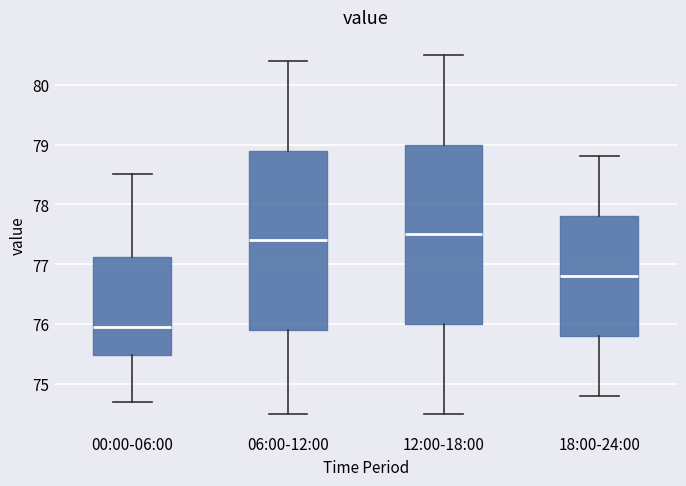

Reading left to right, read every box against the y-axis: the position of its median line, the range the box covers, and the ends of its whiskers. The values are not printed on the chart, so give them approximately, as read against the axis.

00:00-06:00: median 76.0, box 75.5 to 77.1, whiskers 74.7 to 78.5
06:00-12:00: median 77.4, box 75.9 to 78.9, whiskers 74.5 to 80.4
12:00-18:00: median 77.5, box 76.0 to 79.0, whiskers 74.5 to 80.5
18:00-24:00: median 76.8, box 75.8 to 77.8, whiskers 74.8 to 78.8